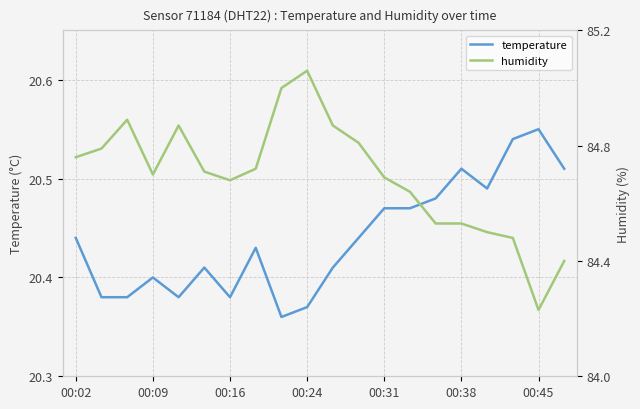

The value of temperature at 00:16 is 27.2. True or false?

False